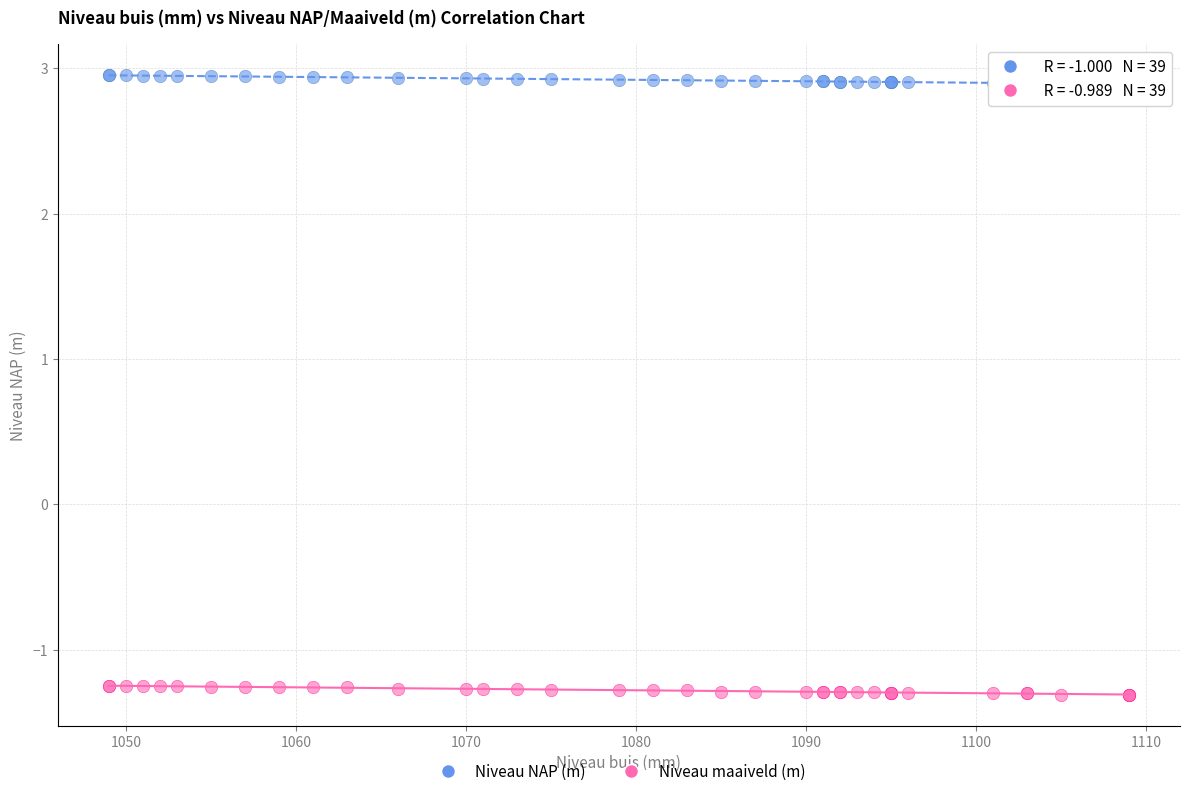

Which series contains the highest Y value?

Niveau NAP (m)